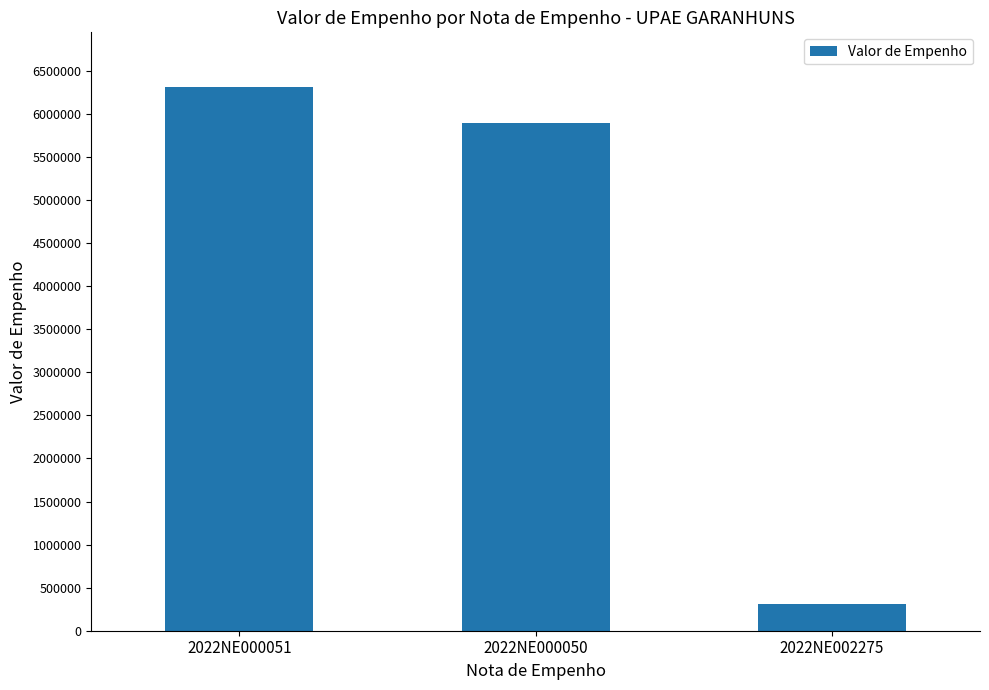

How many values are below 5900000?

1